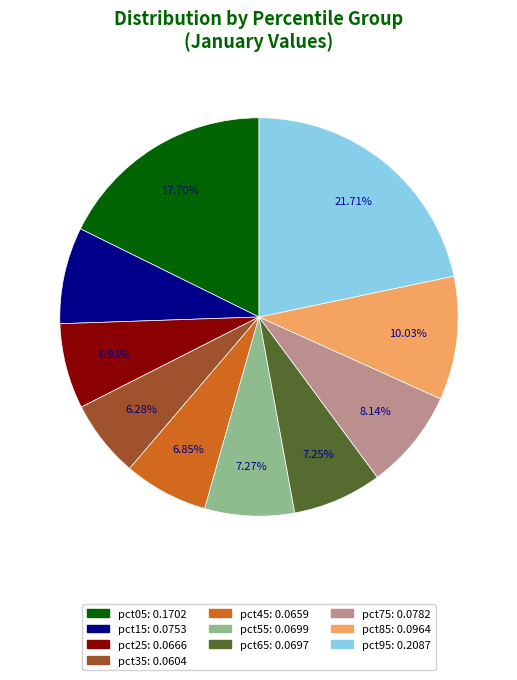

Which category has the smallest portion of the pie?

pct35